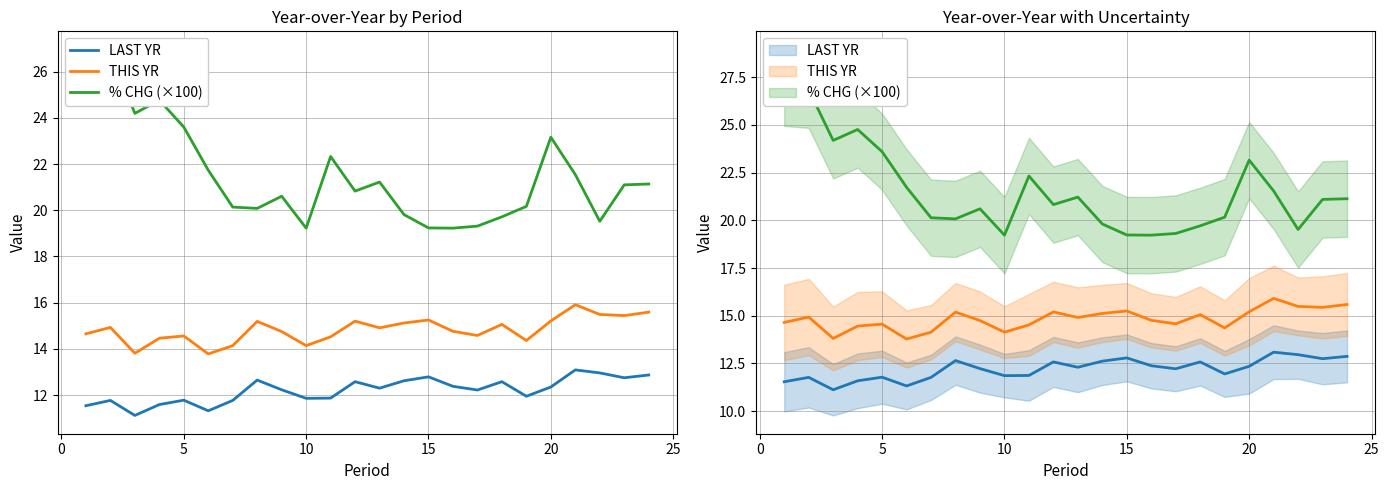

What is the sum of all LAST YR values?

292.9